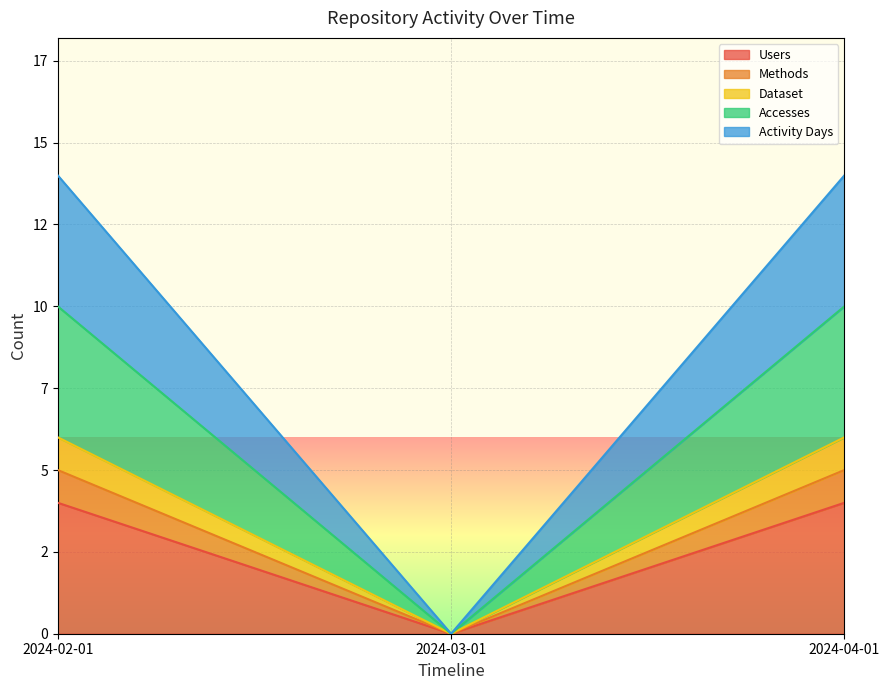

Reading left to right, transcribe all the data shown in this chart.

Users: 4	0	4
Methods: 5	0	5
Dataset: 6	0	6
Accesses: 10	0	10
Activity Days: 14	0	14